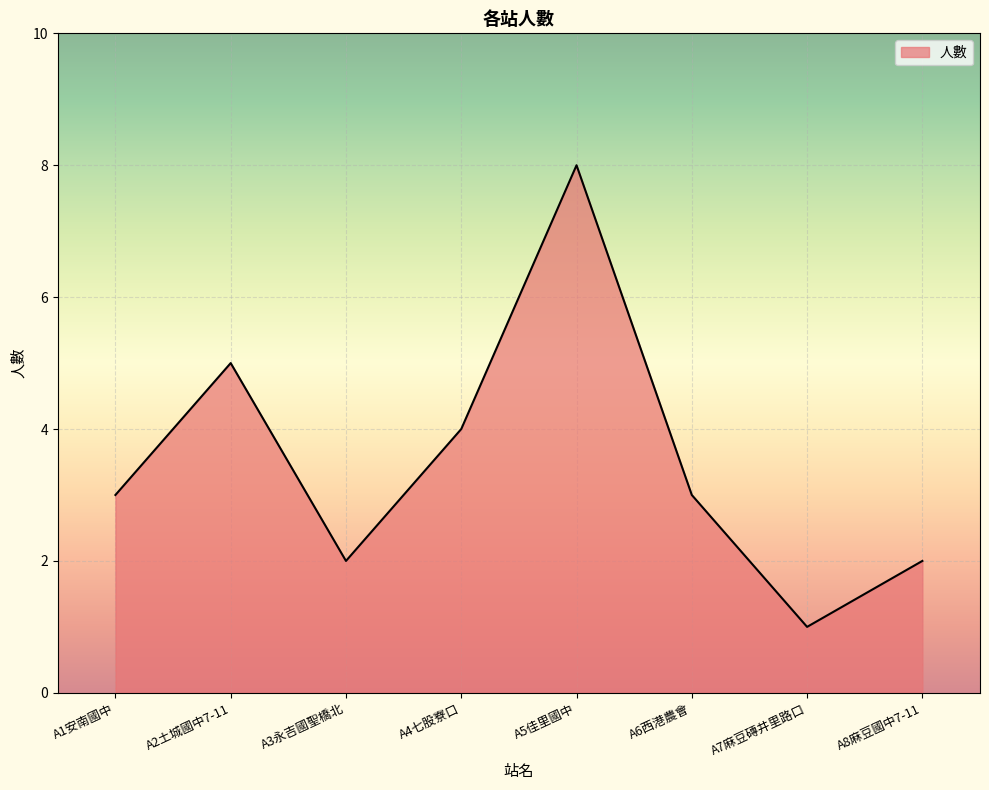

At which category does the chart reach its peak across all series?

A5佳里國中